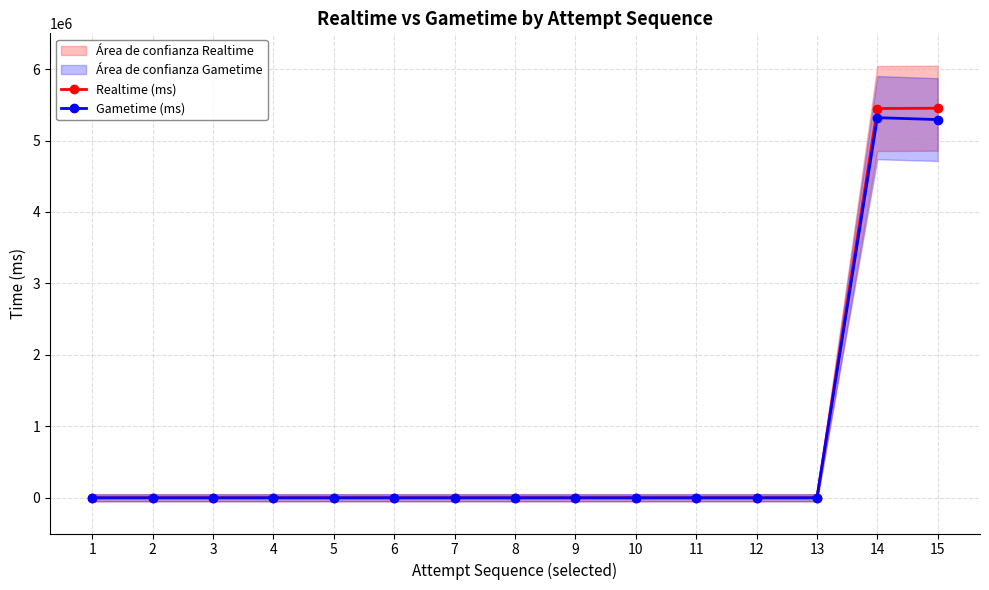

True or false: Gametime (ms) and Realtime (ms) cross at least once.

False